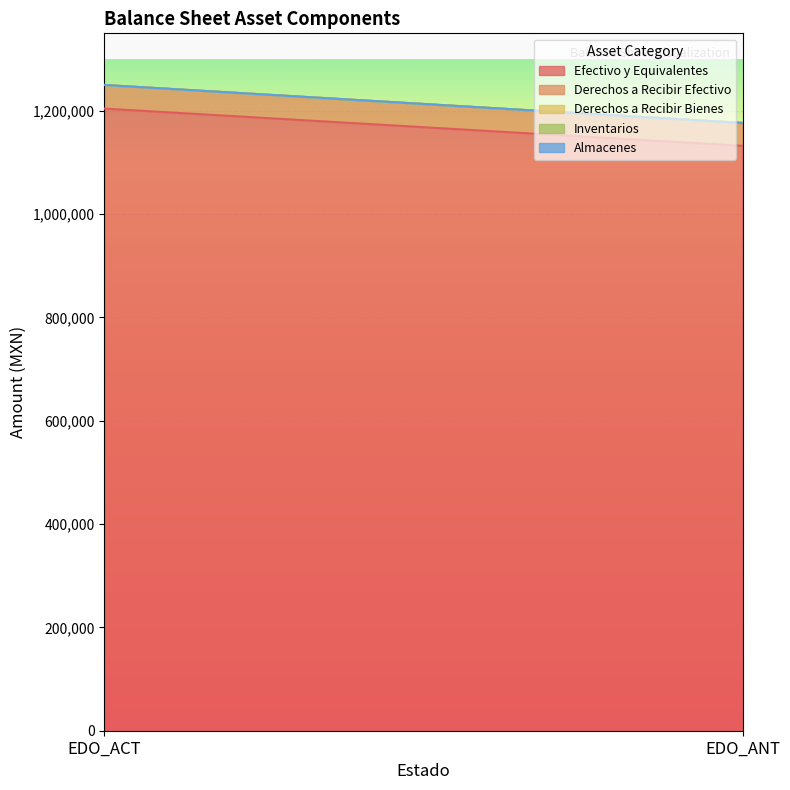

Rank the series by their maximum value, from lowest to highest.

Derechos a Recibir Bienes, Inventarios, Almacenes, Derechos a Recibir Efectivo, Efectivo y Equivalentes